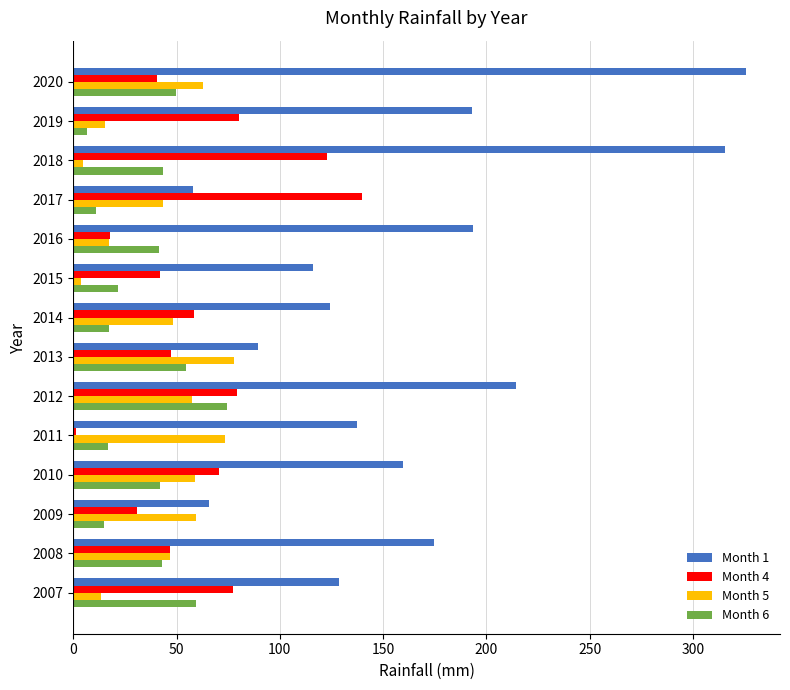

What is the maximum value for Month 5?

78.0